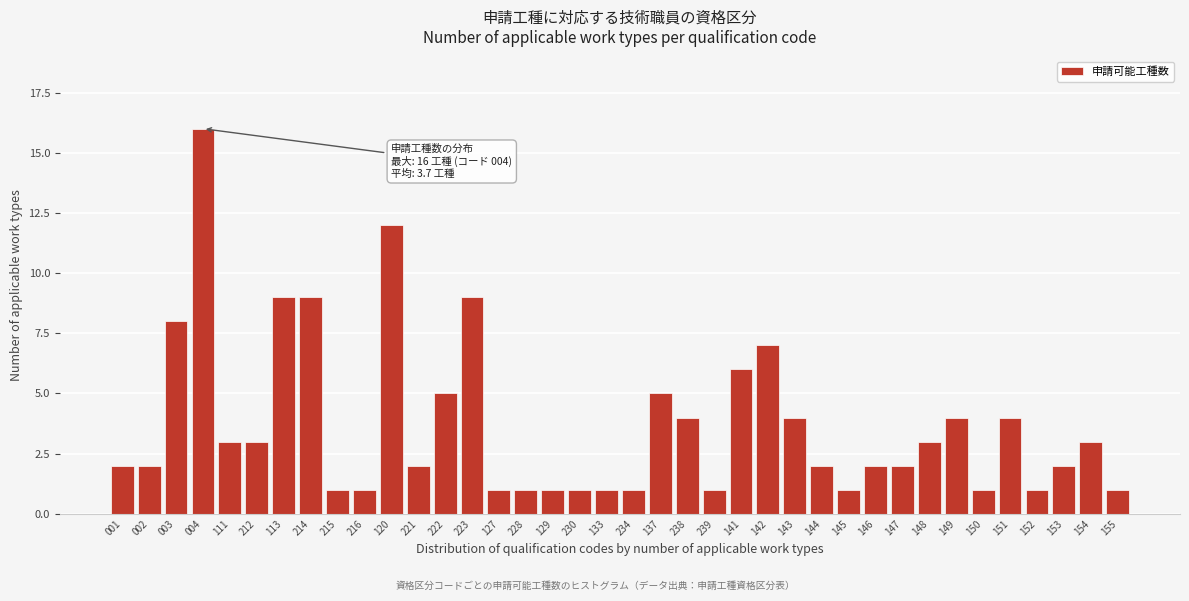

Is it true that the value at 223 is 15?

False